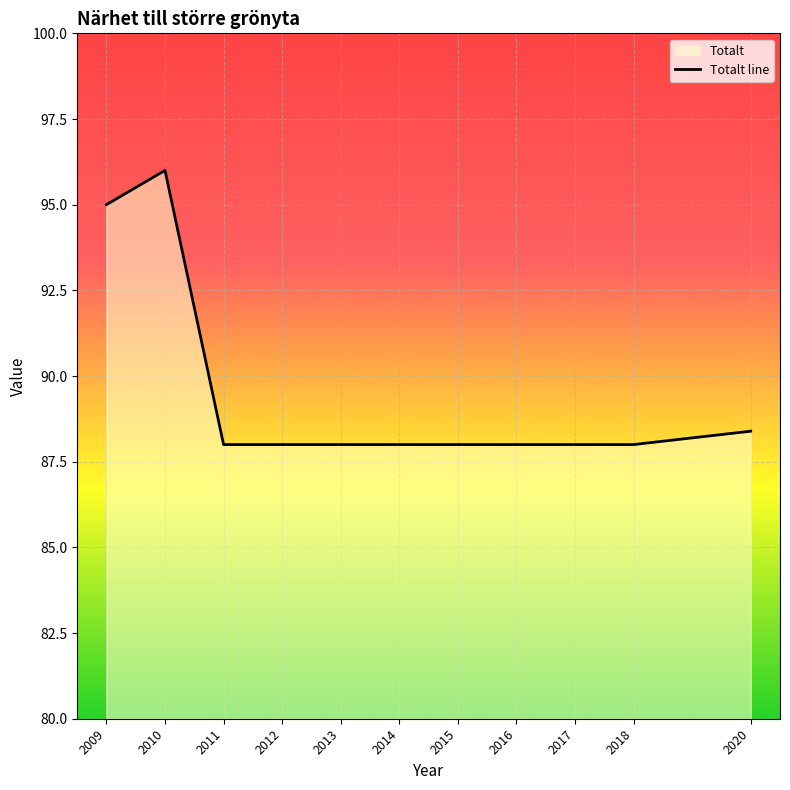

The value at 2012 is 88.0. True or false?

True